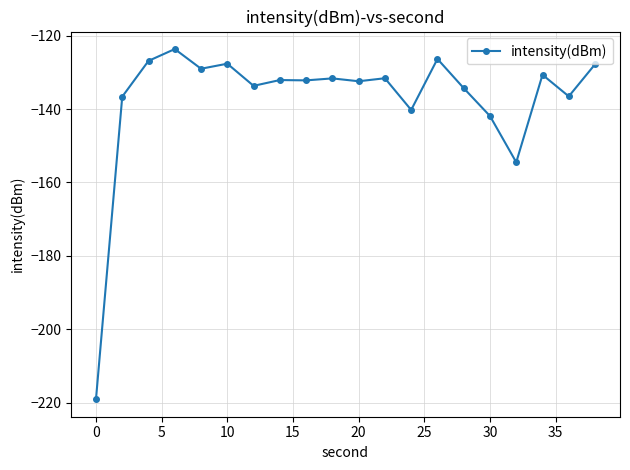

What is the average value?

-137.4